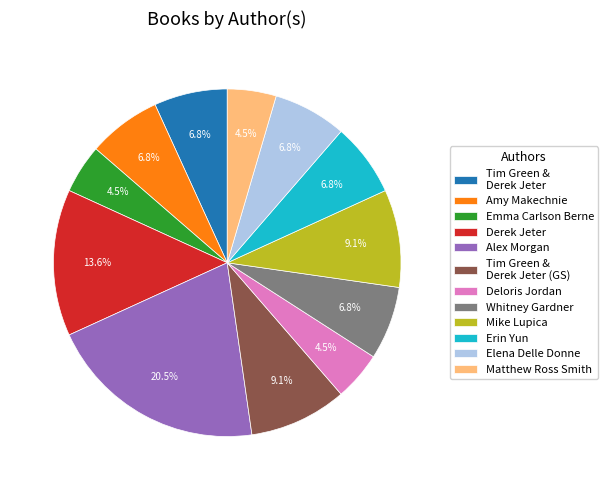

True or false: Elena Delle Donne accounts for 7% of the total.

True